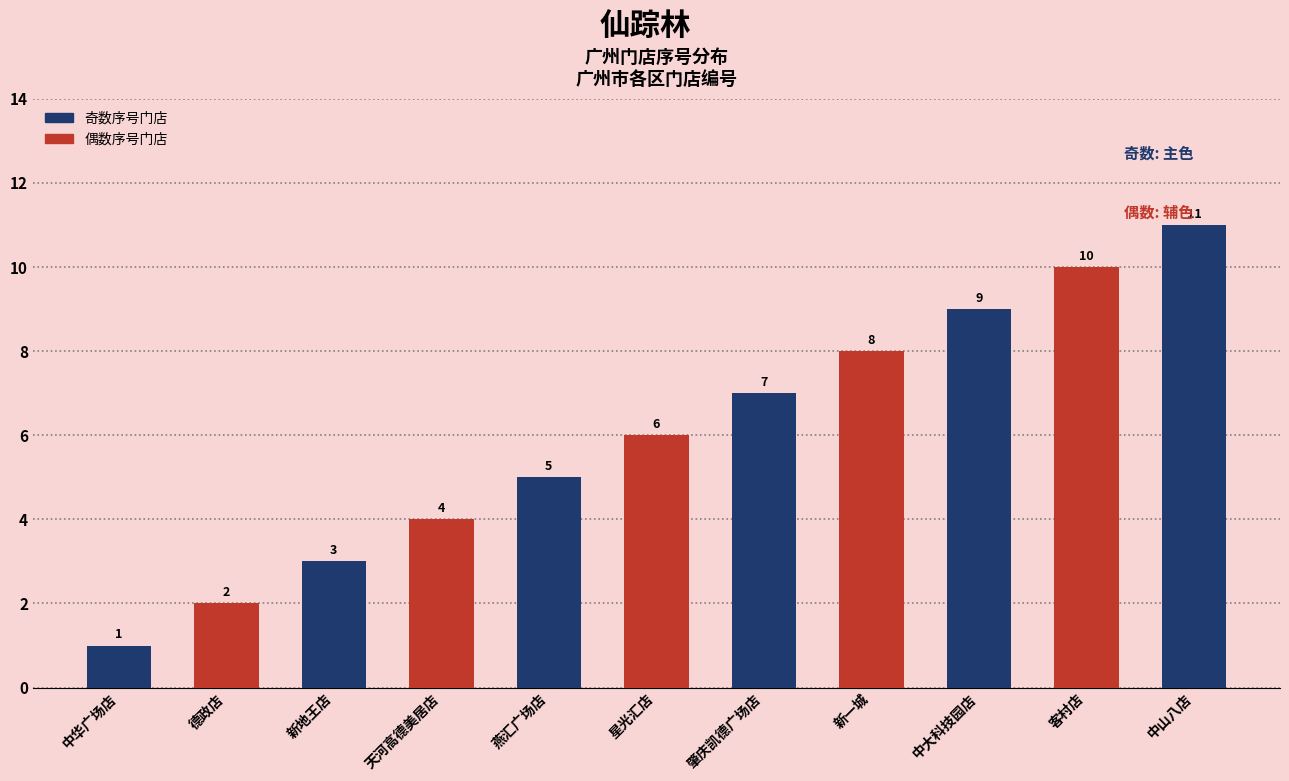

Reading left to right, what are all the values shown in this chart?

中华广场店=1	德政店=2	新地王店=3	天河高德美居店=4	燕汇广场店=5	星光汇店=6	肇庆凯德广场店=7	新一城=8	中大科技园店=9	客村店=10	中山八店=11